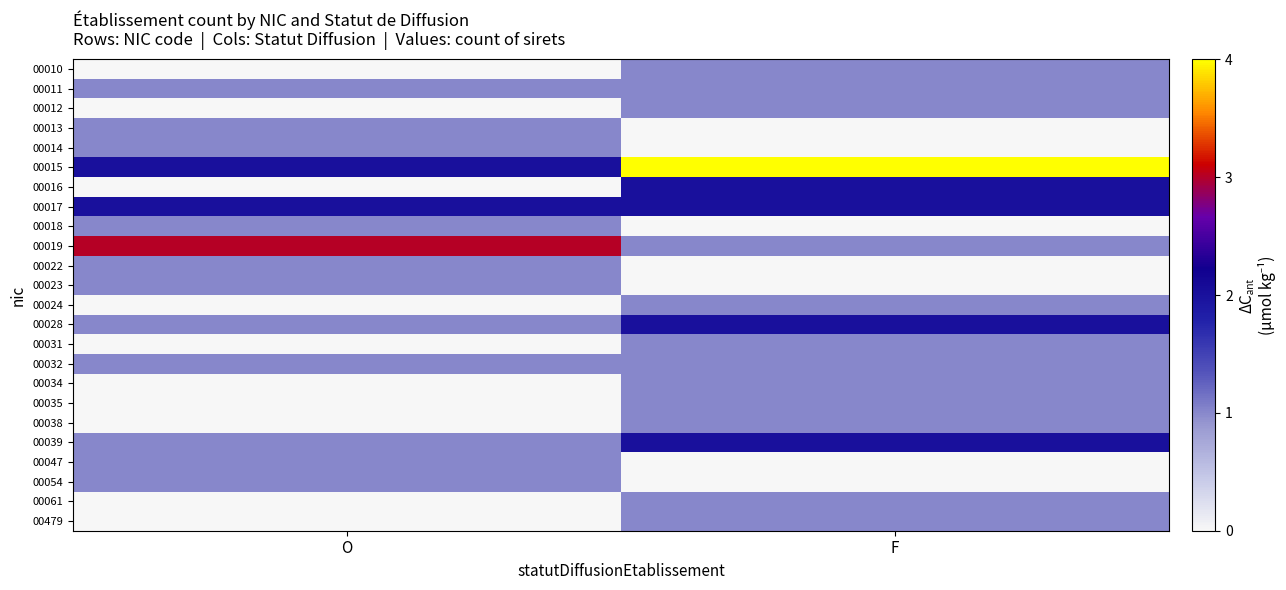

Reading left to right, extract all data points from this chart.

00010: O=0	F=1
00011: O=1	F=1
00012: O=0	F=1
00013: O=1	F=0
00014: O=1	F=0
00015: O=2	F=4
00016: O=0	F=2
00017: O=2	F=2
00018: O=1	F=0
00019: O=3	F=1
00022: O=1	F=0
00023: O=1	F=0
00024: O=0	F=1
00028: O=1	F=2
00031: O=0	F=1
00032: O=1	F=1
00034: O=0	F=1
00035: O=0	F=1
00038: O=0	F=1
00039: O=1	F=2
00047: O=1	F=0
00054: O=1	F=0
00061: O=0	F=1
00479: O=0	F=1